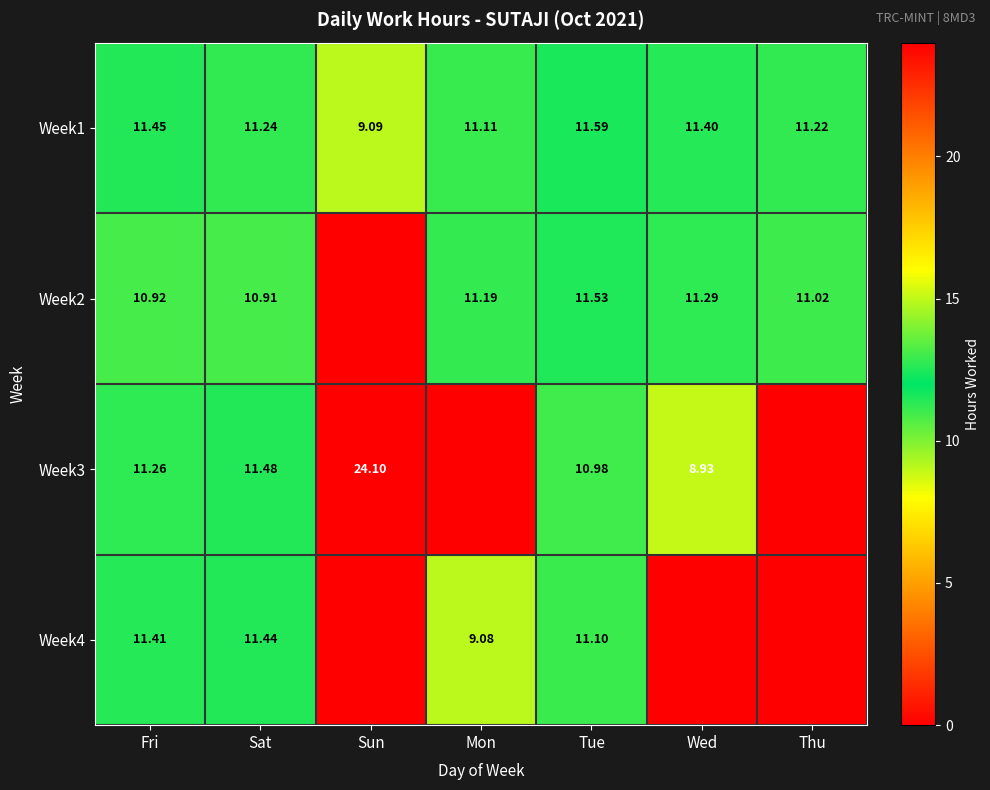

Where does the Week1 series first go above 11?

Fri